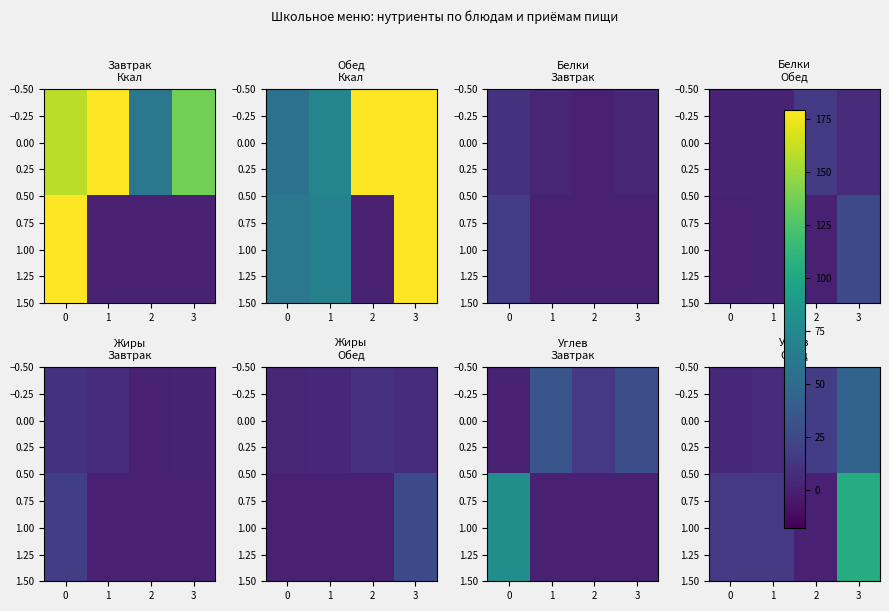

Rank the series by their maximum value, from highest to lowest.

1.00, 0.00